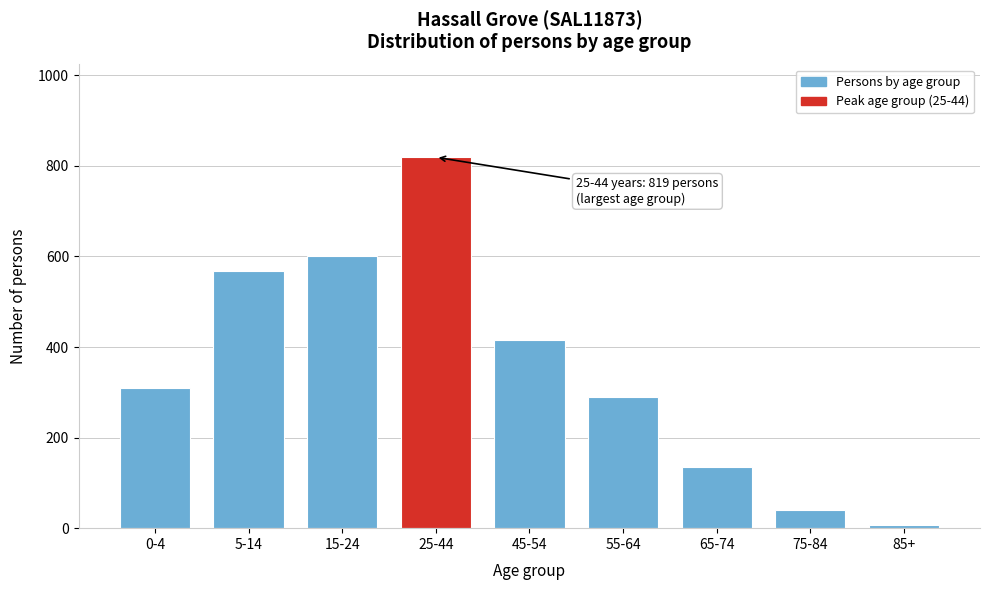

Reading left to right, transcribe all the data shown in this chart.

309	567	601	819	416	290	135	41	8